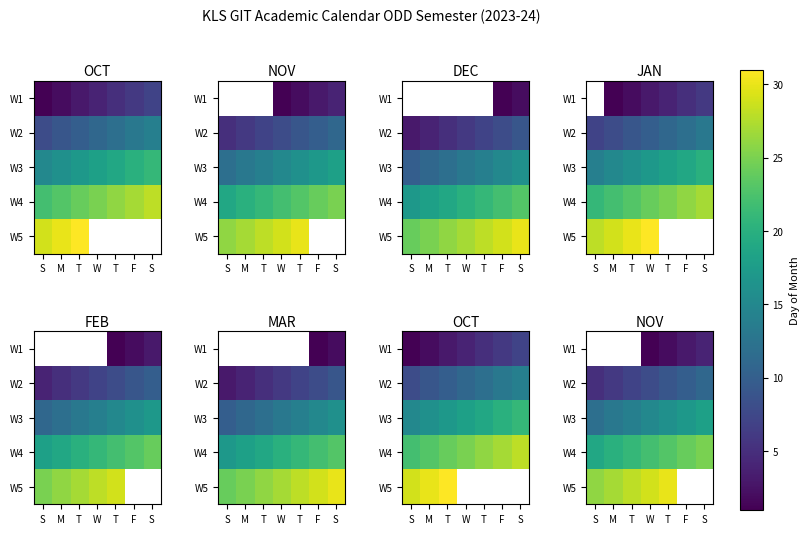

At which label does W4 reach its minimum?

S